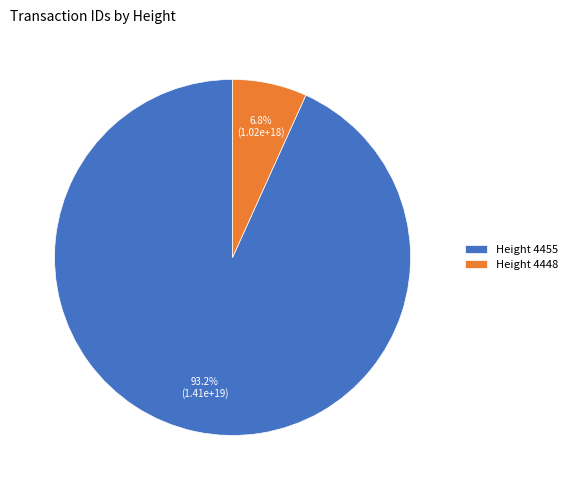

What is the largest slice in the pie chart?

Height 4455